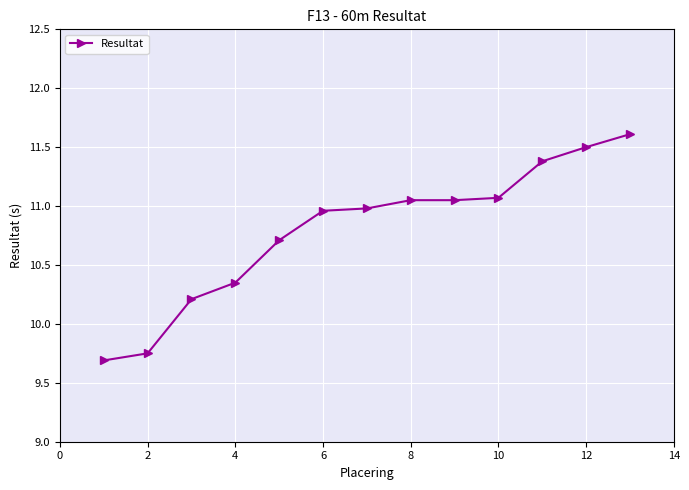

What is the average value?

10.8